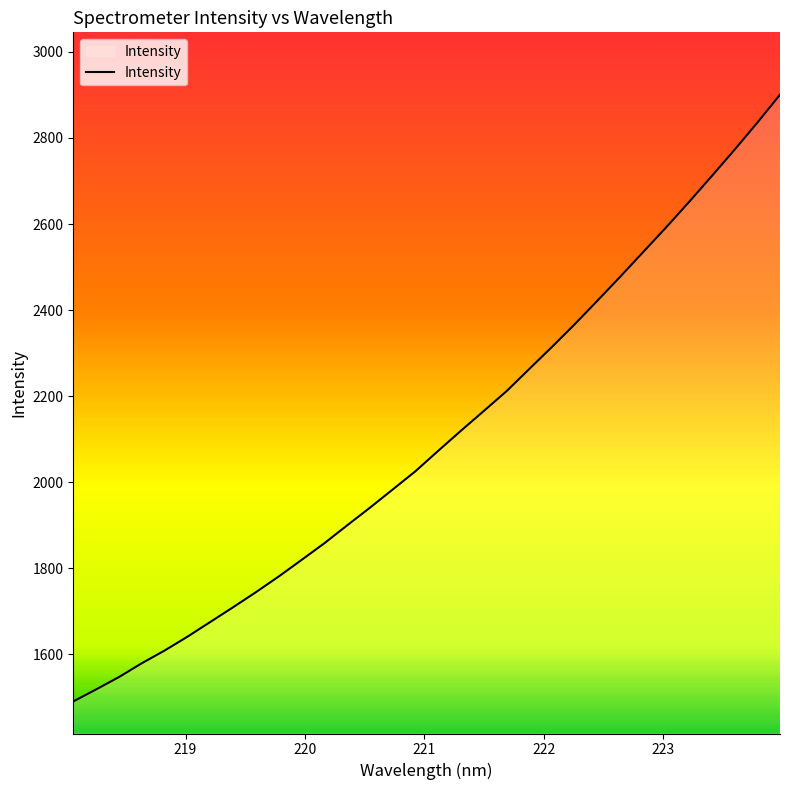

What is the minimum value shown in the chart?

1490.3